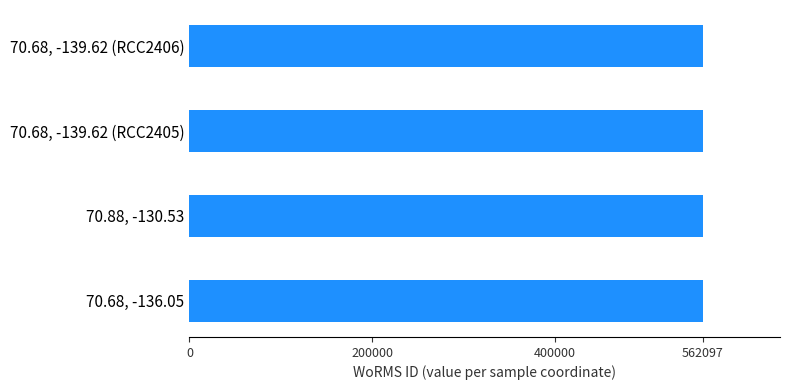

Count the values in the range 562097 to 562103.

4